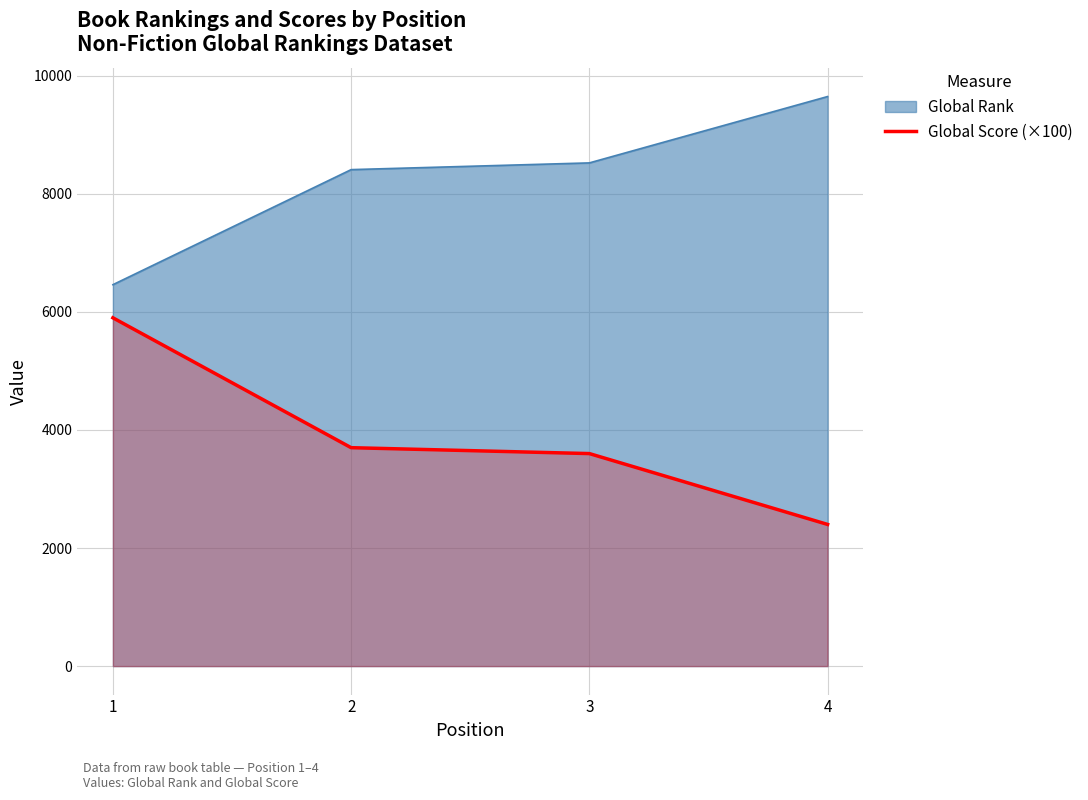

How many distinct data groups are displayed?

2